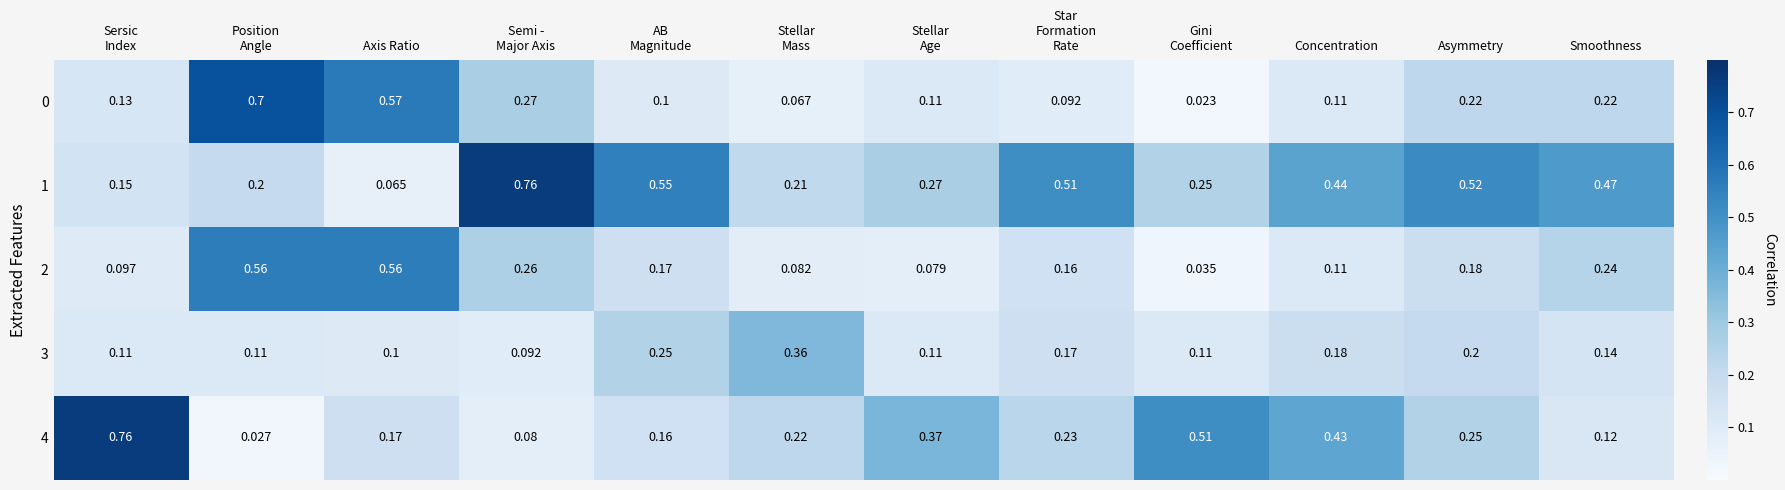

Which label corresponds to the smallest value in the chart?

Gini
Coefficient